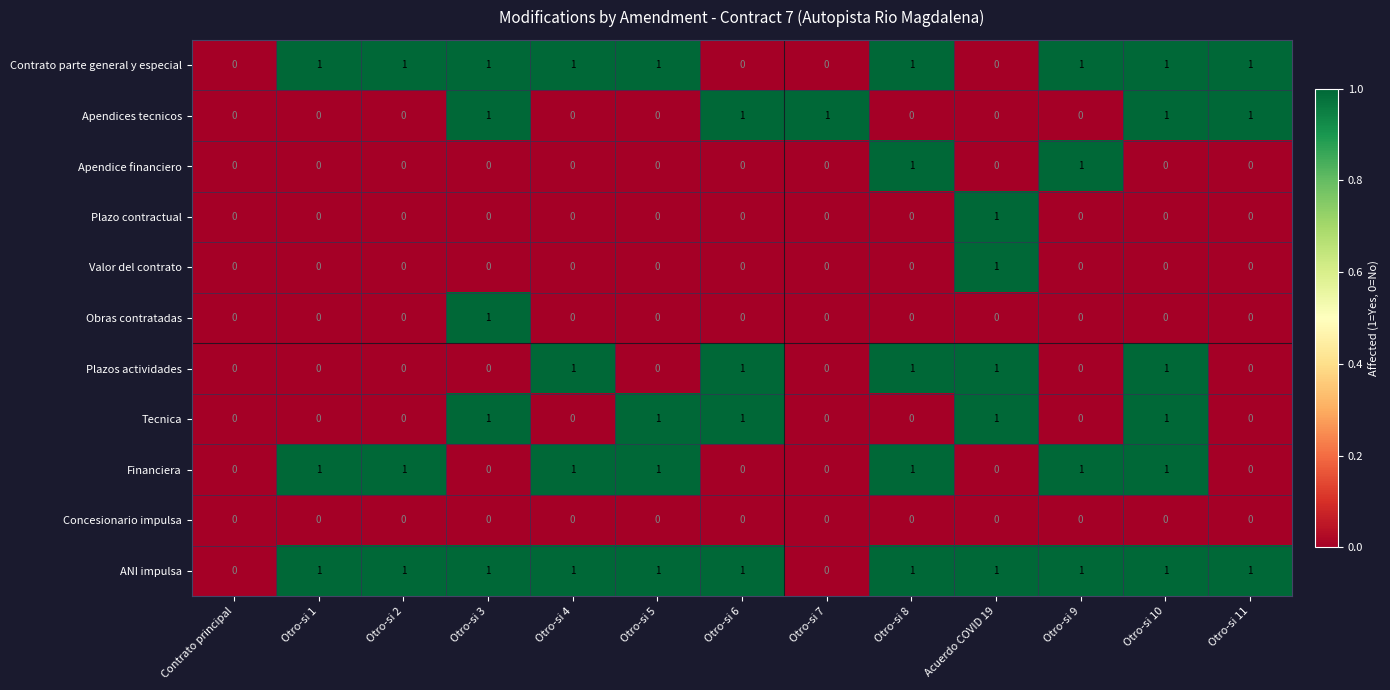

Which series has the largest total across all categories?

ANI impulsa